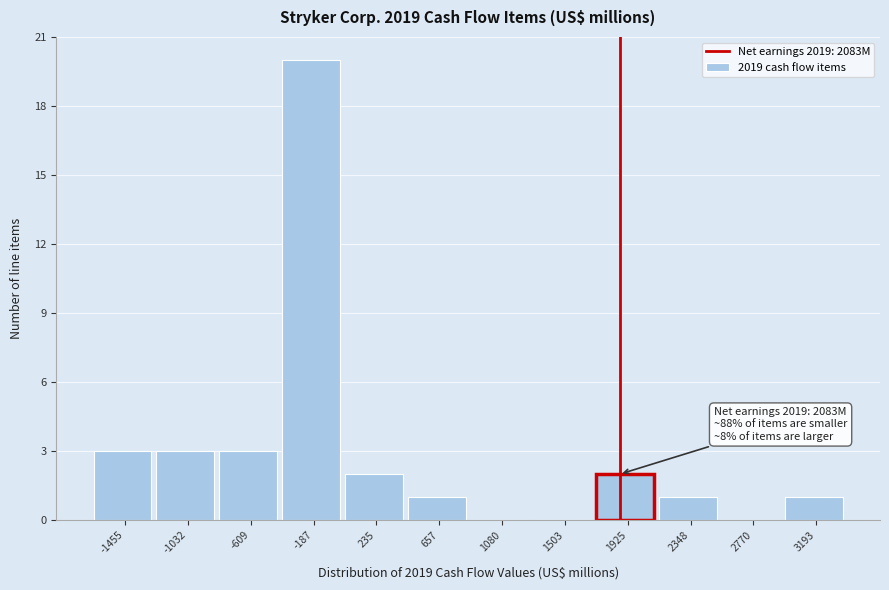

Reading right to left, extract all data points from this chart.

3193=1	2770=0	2348=1	1925=2	1503=0	1080=0	657=1	235=2	-187=20	-609=3	-1032=3	-1455=3